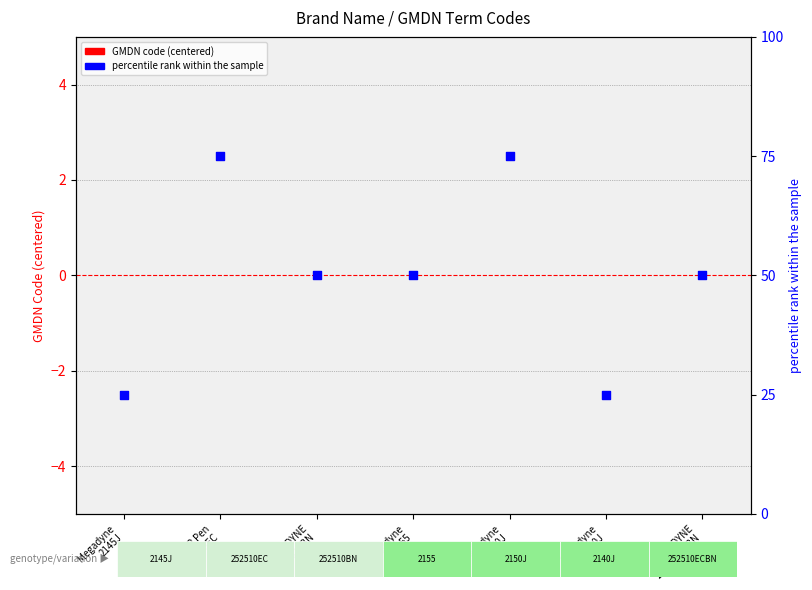

Which series contains the lowest Y value?

GMDN code (centered)